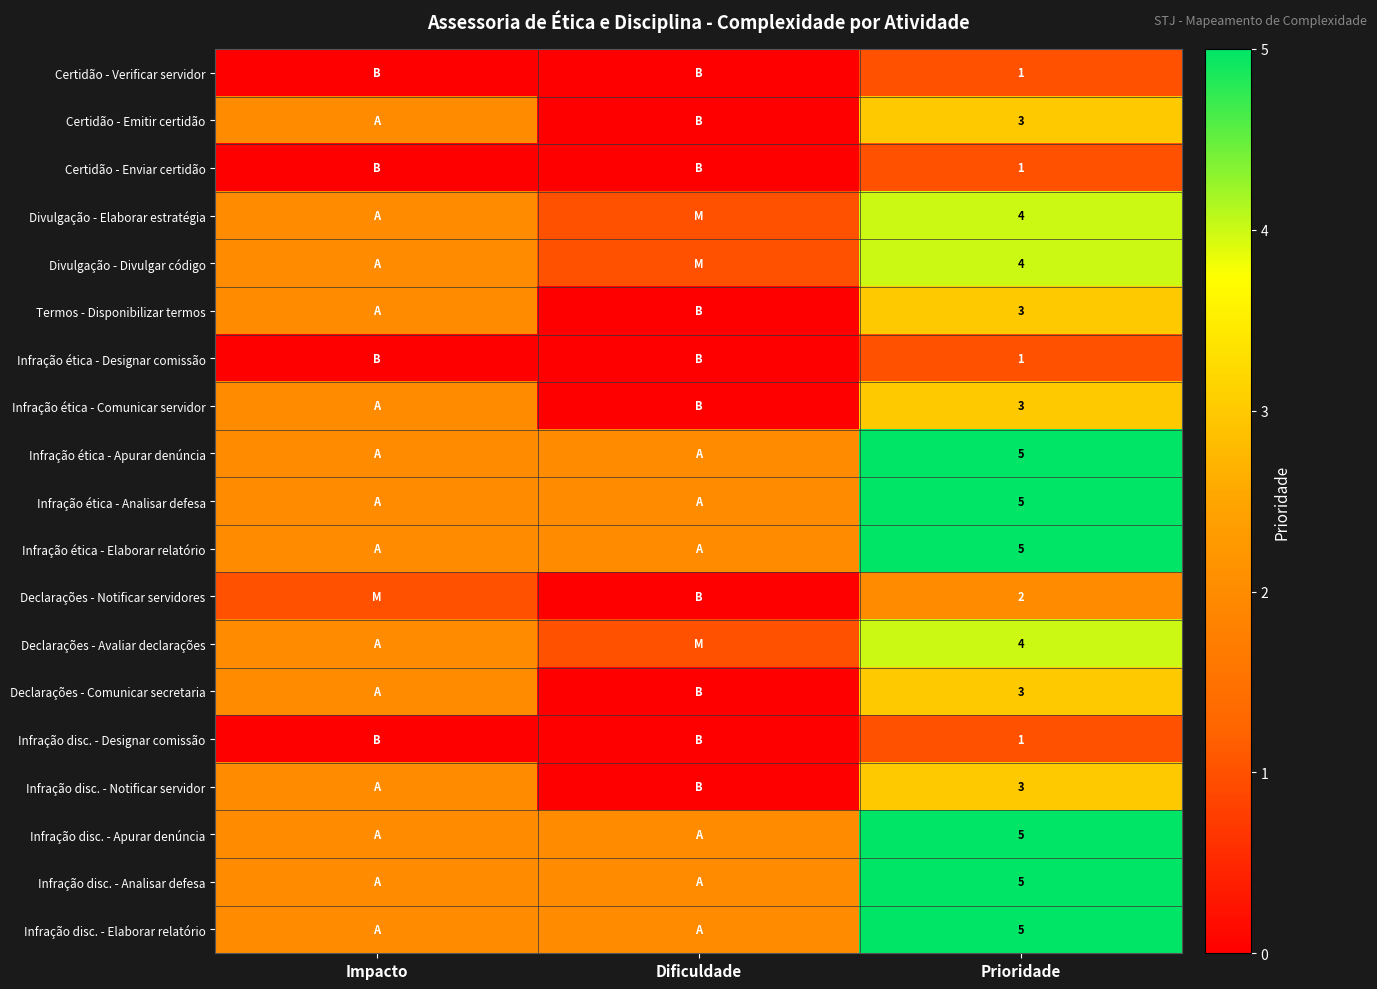

The Divulgação - Elaborar estratégia series shows 4 at Prioridade. True or false?

True